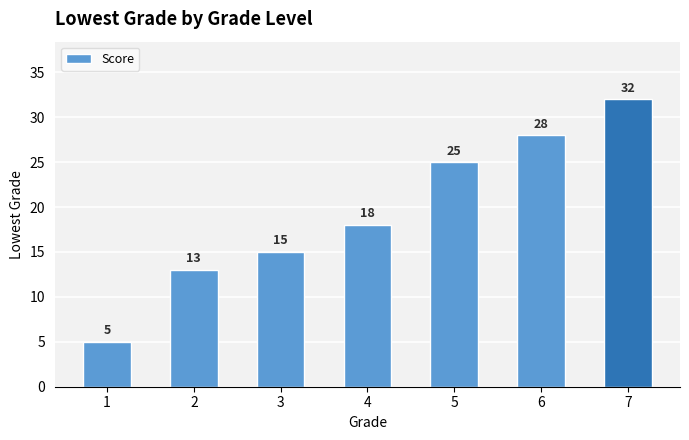

True or false: the data shows 18 at 6.

False